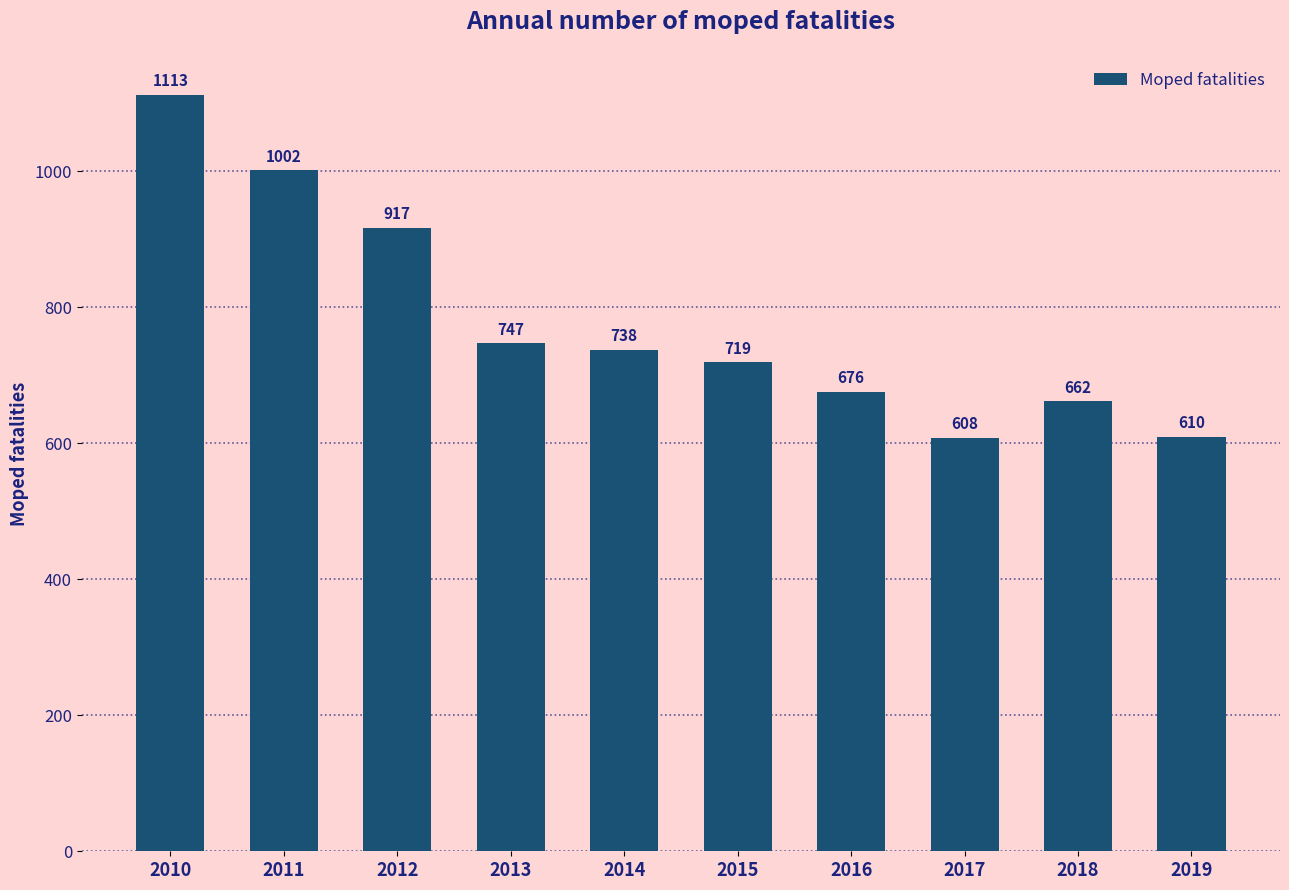

What is the value of the 6th bar from the left?

719